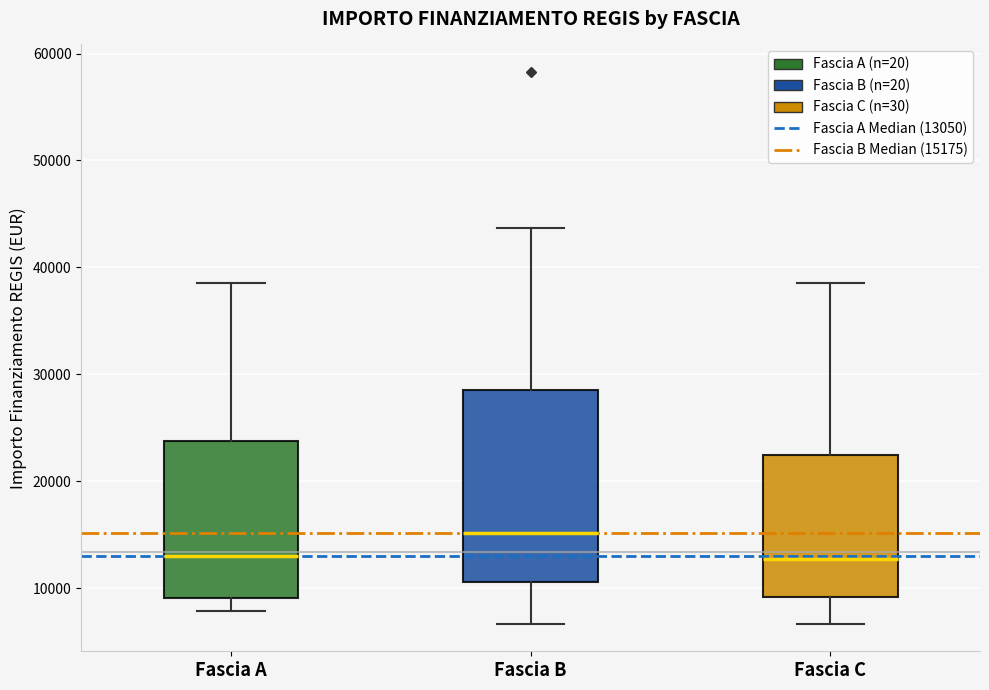

Where does the upper whisker of the box for Fascia C end on the y-axis? The values are not printed on the chart, so give them approximately, as read against the axis.

39000